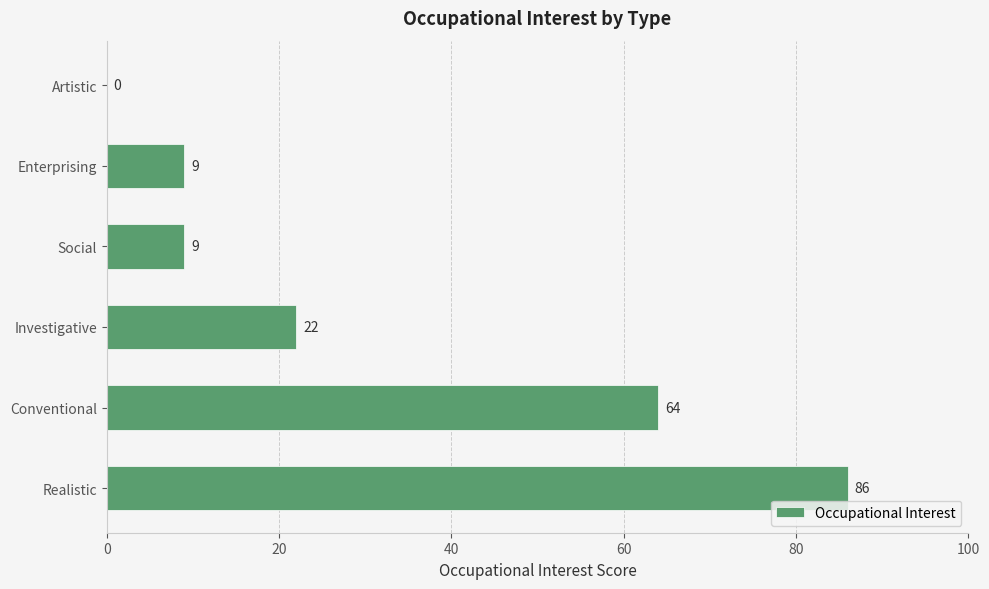

Reading bottom to top, extract all data points from this chart.

Realistic=86	Conventional=64	Investigative=22	Social=9	Enterprising=9	Artistic=0